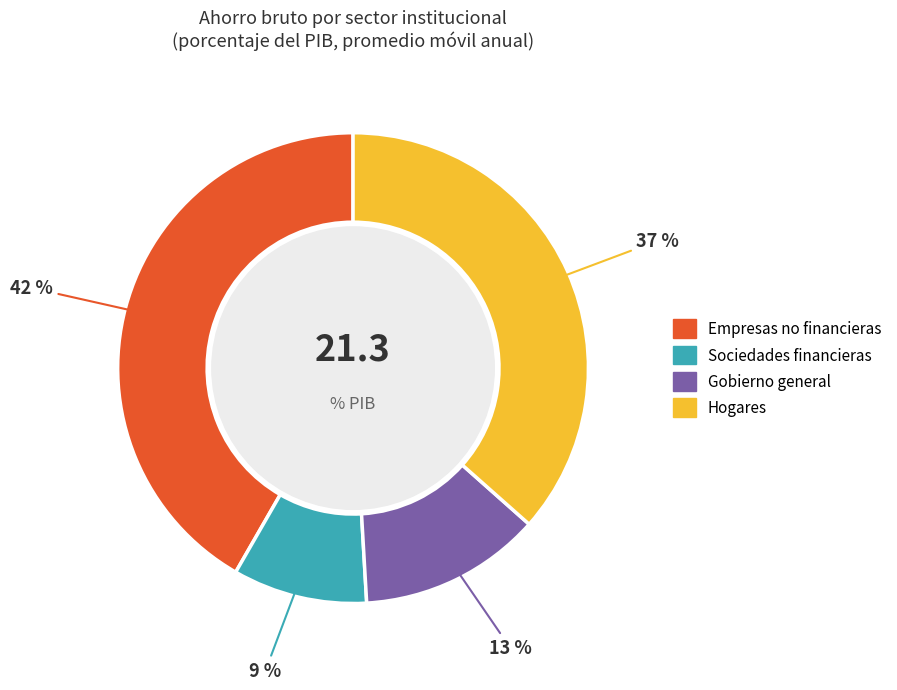

Is there any slice that represents more than half of the pie?

No